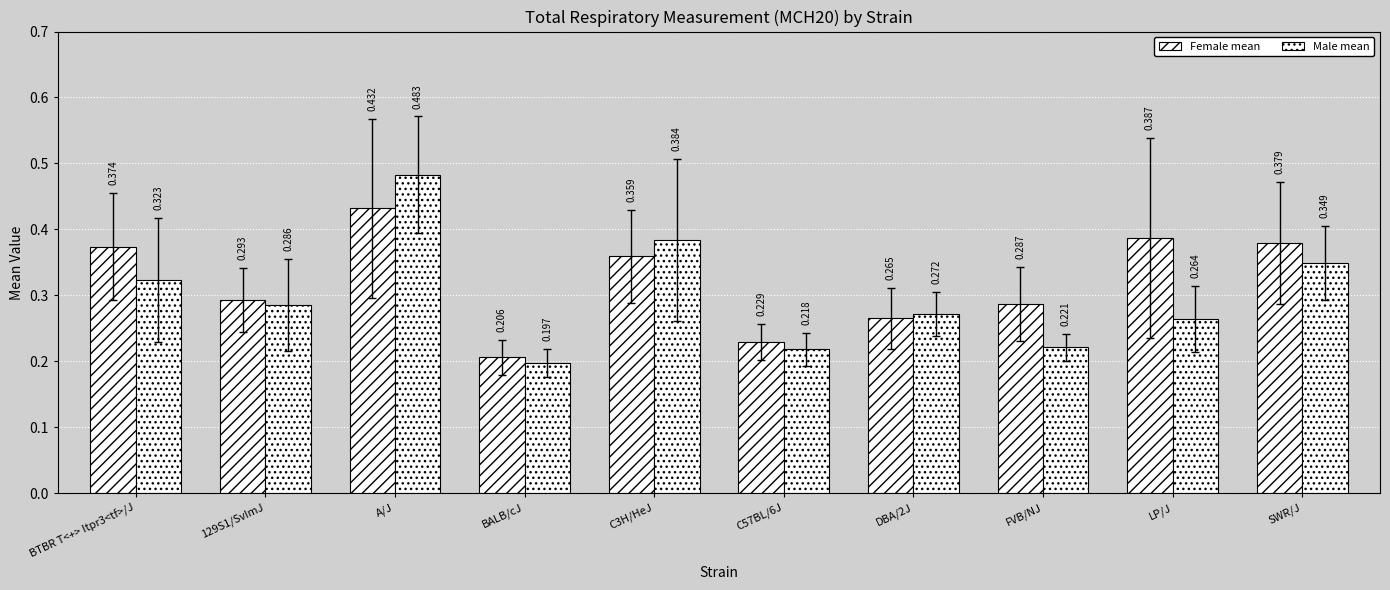

Reading right to left, extract all data points from this chart.

Female mean: SWR/J=0.4	LP/J=0.4	FVB/NJ=0.3	DBA/2J=0.3	C57BL/6J=0.2	C3H/HeJ=0.4	BALB/cJ=0.2	A/J=0.4	129S1/SvImJ=0.3	BTBR T<+> Itpr3<tf>/J=0.4
Male mean: SWR/J=0.3	LP/J=0.3	FVB/NJ=0.2	DBA/2J=0.3	C57BL/6J=0.2	C3H/HeJ=0.4	BALB/cJ=0.2	A/J=0.5	129S1/SvImJ=0.3	BTBR T<+> Itpr3<tf>/J=0.3